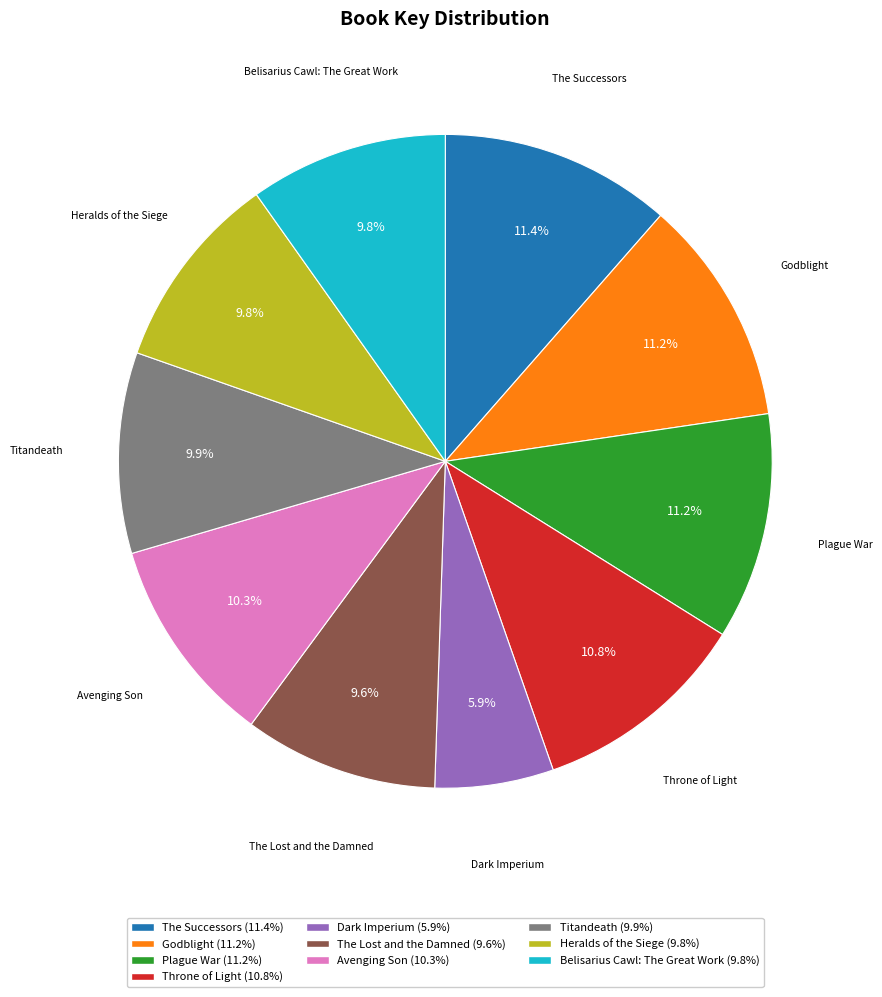

What percentage is the Plague War slice, to the nearest percent?

11%